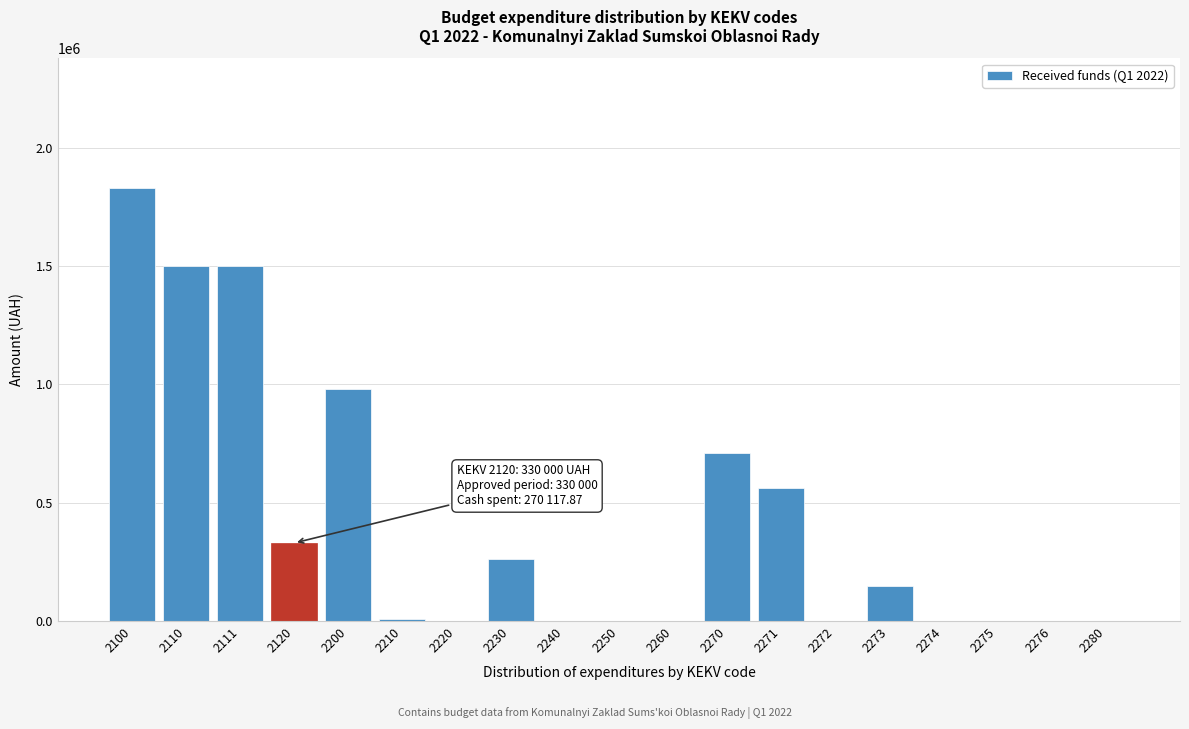

Reading left to right, transcribe all the data shown in this chart.

2100=1830000.0	2110=1500000.0	2111=1500000.0	2120=330000.0	2200=979092.5	2210=10000.0	2220=0.0	2230=260178.2	2240=0.0	2250=0.0	2260=0.0	2270=708914.3	2271=562186.7	2272=0.0	2273=146727.6	2274=0.0	2275=0.0	2276=0.0	2280=0.0